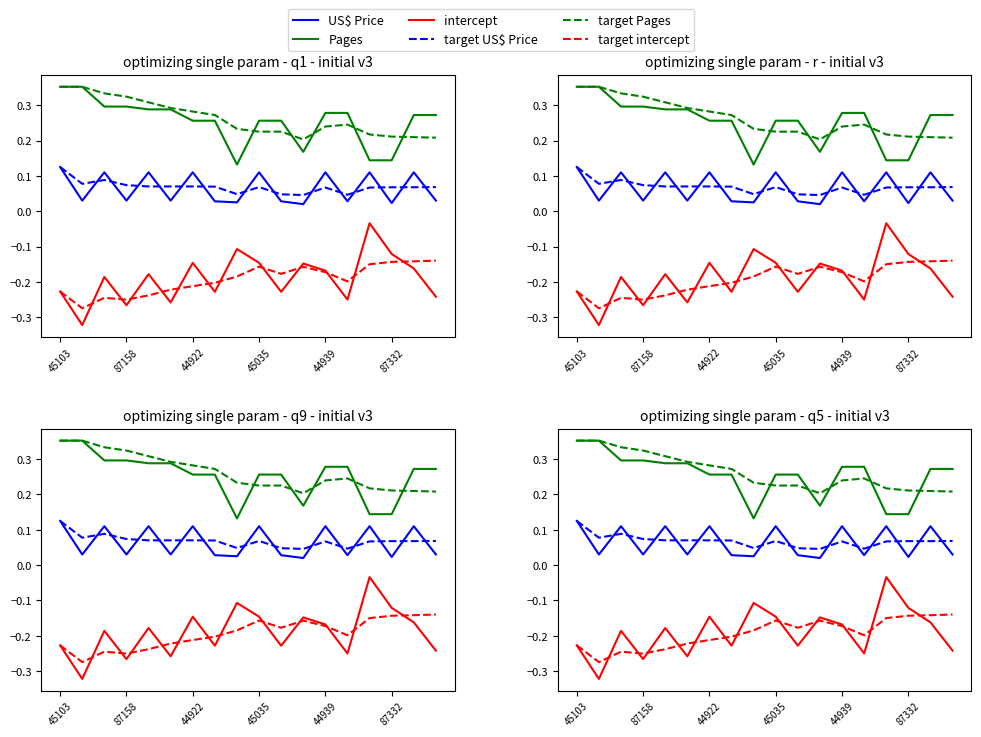

Reading left to right, transcribe all the data shown in this chart.

US$ Price: 0.1	0.0	0.1	0.0	0.1	0.0	0.1	0.0	0.0	0.1	0.0	0.0	0.1	0.0	0.1	0.0	0.1	0.0
target US$ Price: 0.1	0.1	0.1	0.1	0.1	0.1	0.1	0.1	0.0	0.1	0.0	0.0	0.1	0.0	0.1	0.1	0.1	0.1
Pages: 0.4	0.4	0.3	0.3	0.3	0.3	0.3	0.3	0.1	0.3	0.3	0.2	0.3	0.3	0.1	0.1	0.3	0.3
target Pages: 0.4	0.4	0.3	0.3	0.3	0.3	0.3	0.3	0.2	0.2	0.2	0.2	0.2	0.2	0.2	0.2	0.2	0.2
intercept: -0.2	-0.3	-0.2	-0.3	-0.2	-0.3	-0.1	-0.2	-0.1	-0.1	-0.2	-0.1	-0.2	-0.2	-0.0	-0.1	-0.2	-0.2
target intercept: -0.2	-0.3	-0.2	-0.3	-0.2	-0.2	-0.2	-0.2	-0.2	-0.2	-0.2	-0.2	-0.2	-0.2	-0.2	-0.1	-0.1	-0.1